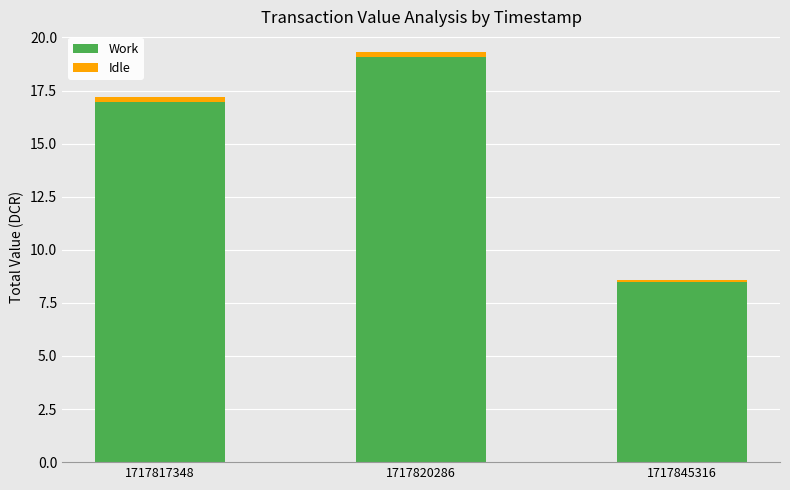

Reading left to right, list the values for the Work series.

1717817348=17.0	1717820286=19.1	1717845316=8.5